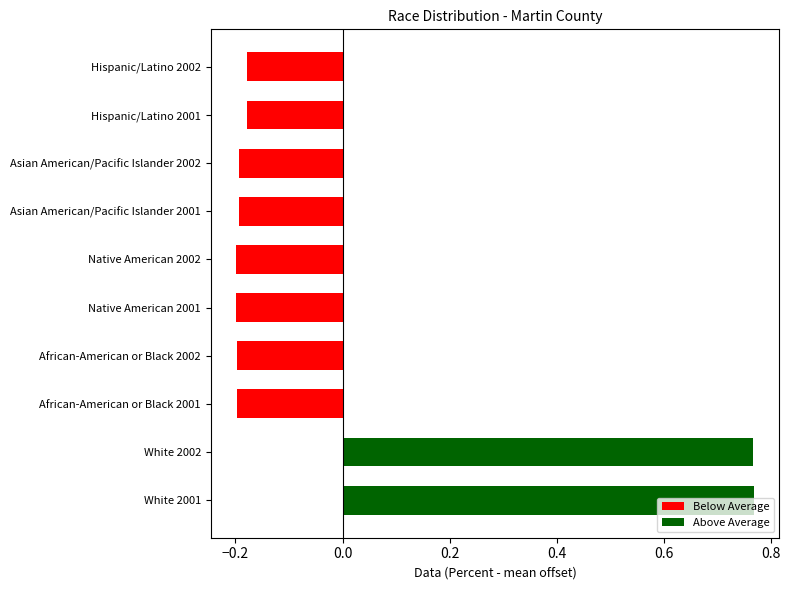

Which has a higher value, White 2002 or Asian American/Pacific Islander 2001?

White 2002